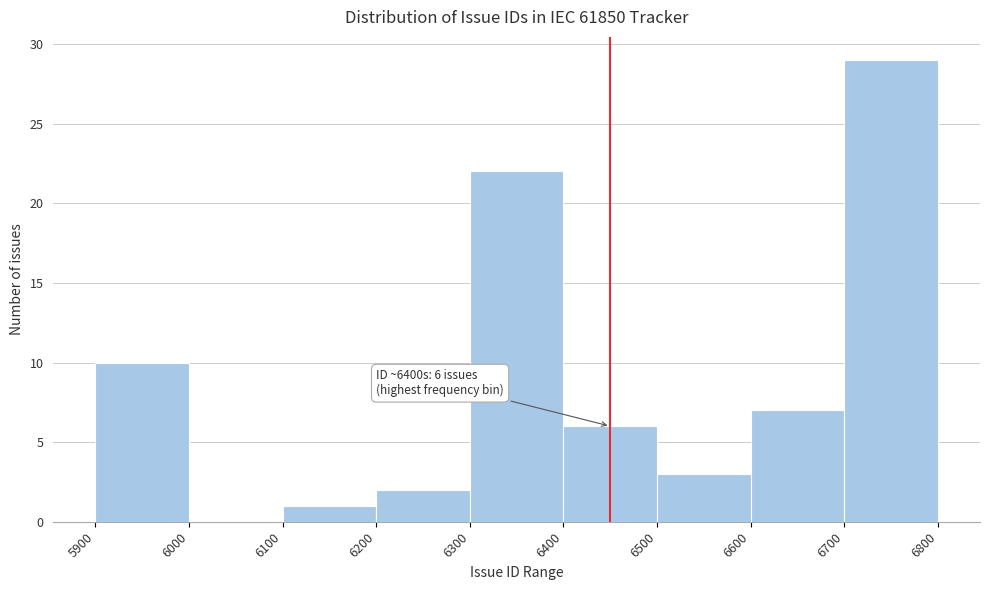

Over which range of the x-axis is the bar tallest?

6700 to 6800